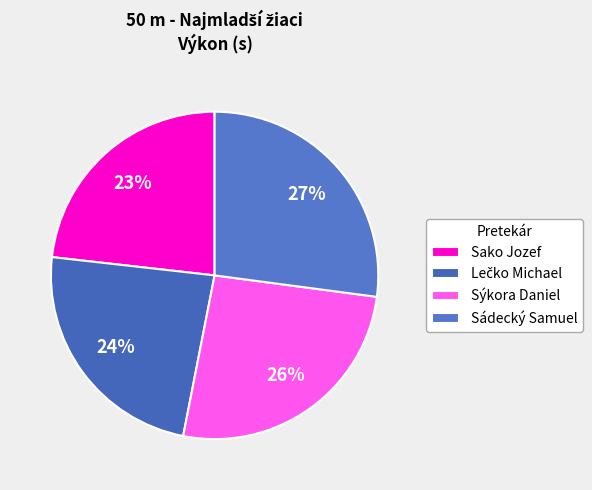

What is the change in value from Lečko Michael to Sádecký Samuel?

+1.2